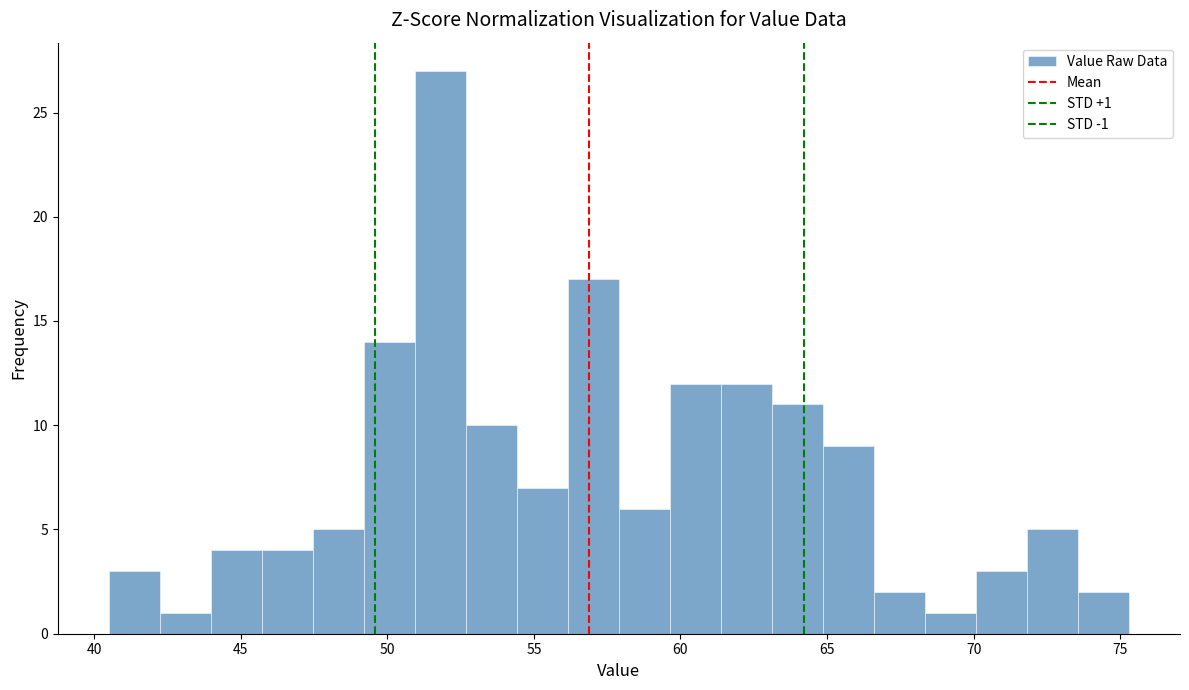

Read against the x-axis, roughly where is the centre of the tallest bar?

52.0